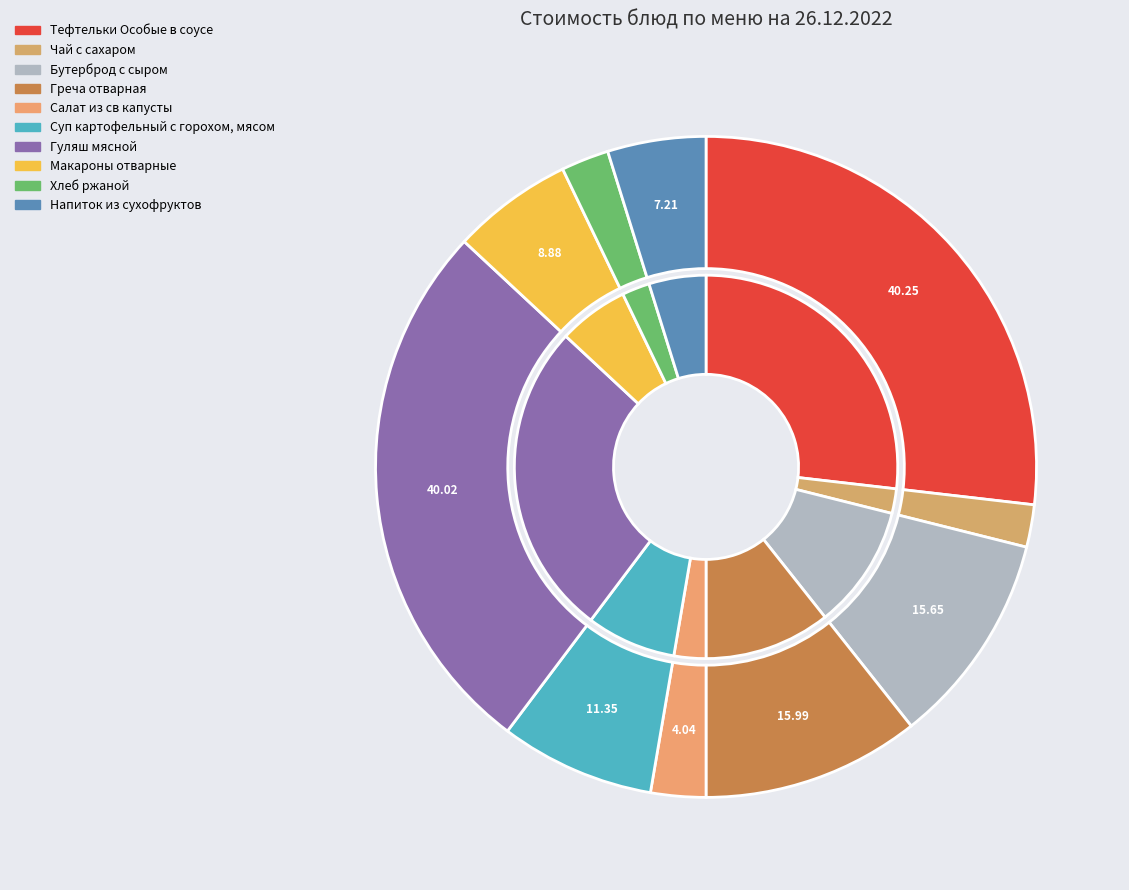

Count the number of slices in the pie.

10